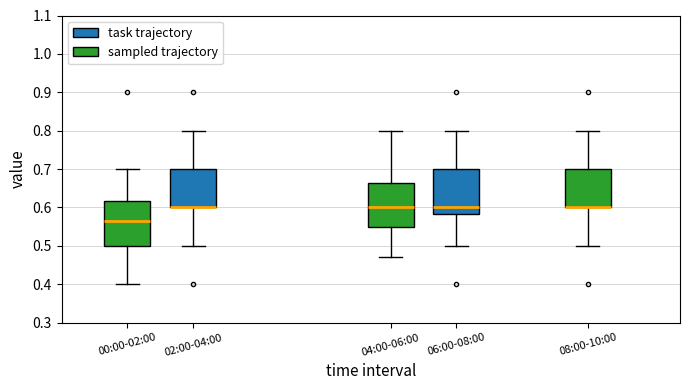

Reading left to right, transcribe this box plot: for each box, give where its median line is, the range the box spans, and where its two whiskers end, as read against the y-axis. The values are not printed on the chart, so give them approximately, as read against the axis.

00:00-02:00: median 0.57, box 0.50 to 0.62, whiskers 0.40 to 0.70
02:00-04:00: median 0.60 (drawn on the box's lower edge), box 0.60 to 0.70, whiskers 0.50 to 0.80
04:00-06:00: median 0.60, box 0.55 to 0.66, whiskers 0.47 to 0.80
06:00-08:00: median 0.60, box 0.58 to 0.70, whiskers 0.50 to 0.80
08:00-10:00: median 0.60 (drawn on the box's lower edge), box 0.60 to 0.70, whiskers 0.50 to 0.80